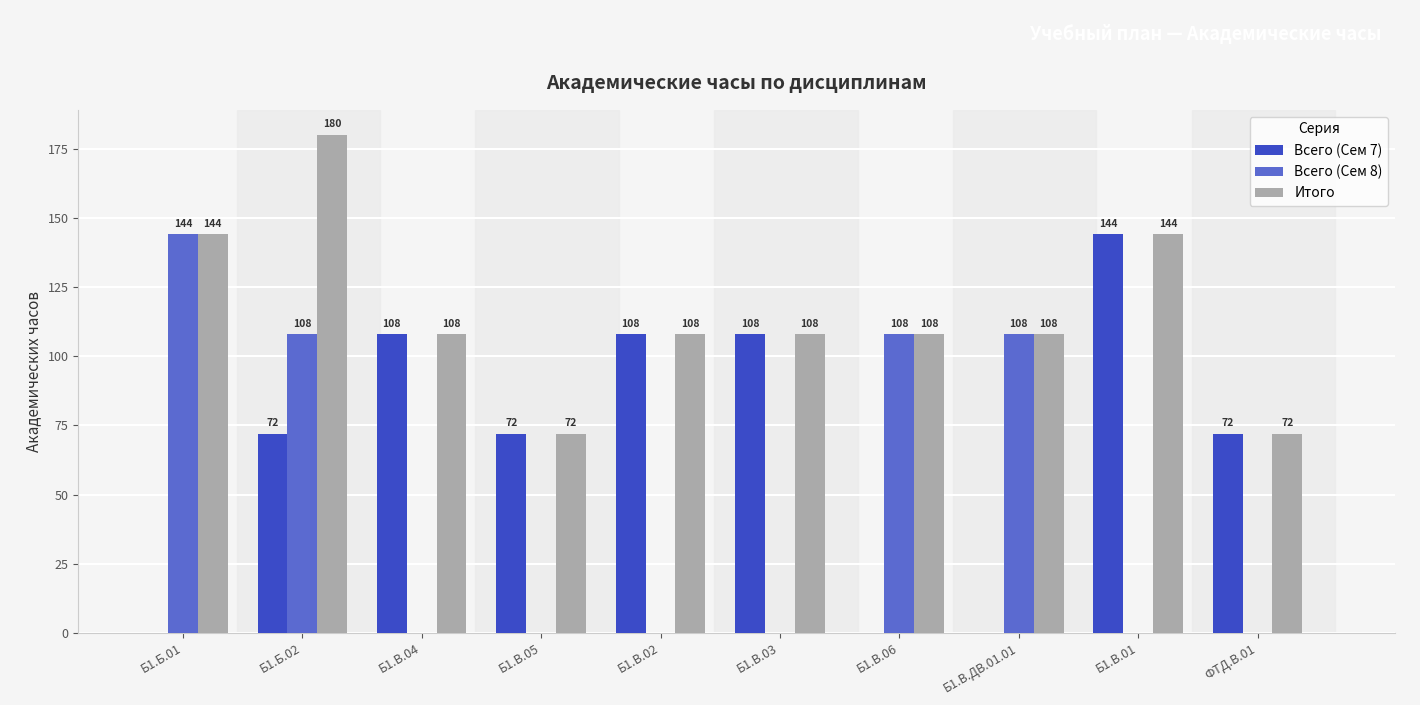

Which category has the highest value across all series?

Б1.Б.02